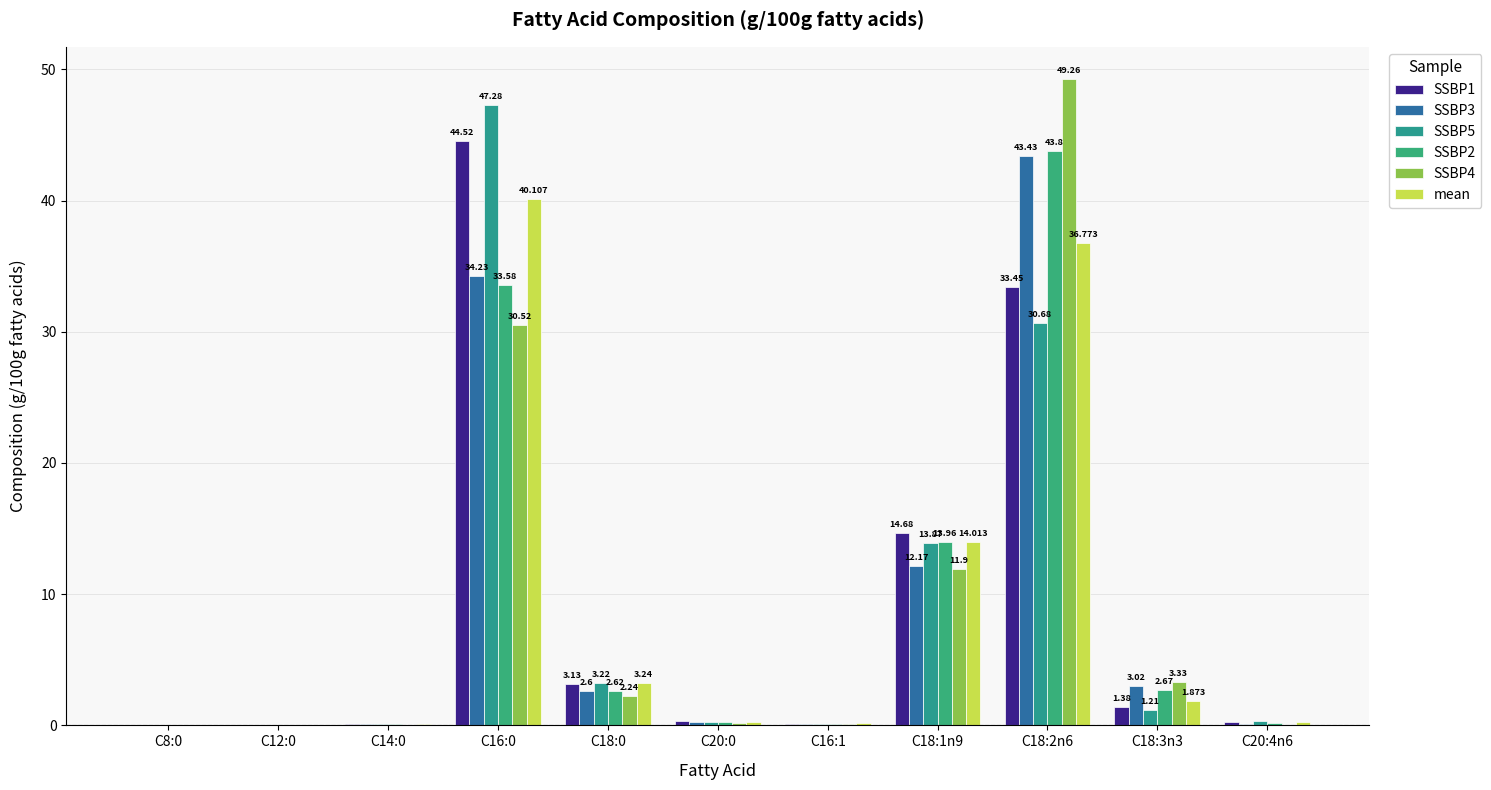

Is the value of mean at C8:0 greater than the value of SSBP5 at C16:0?

No